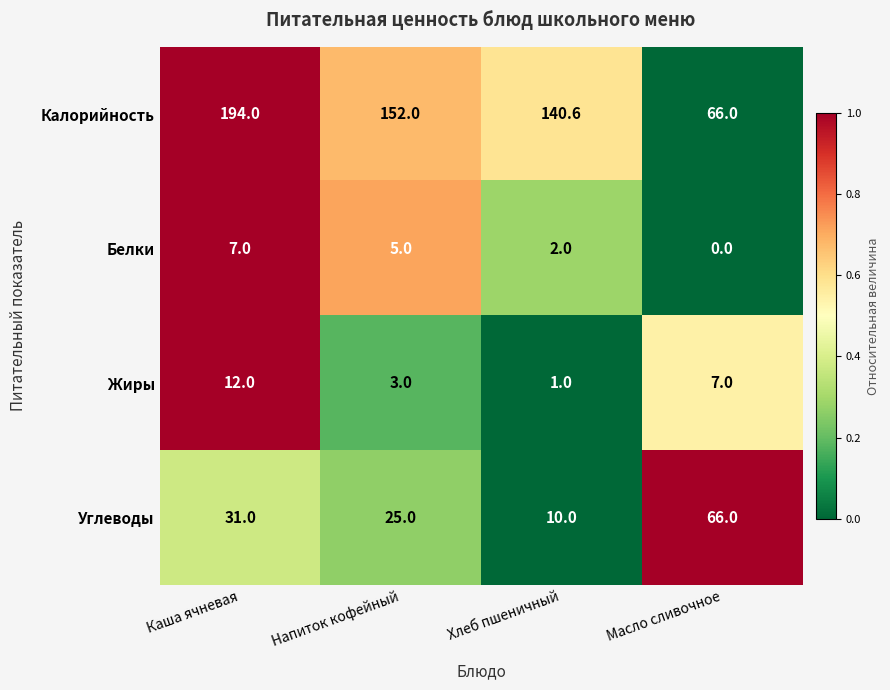

What is the total value across all series at Напиток кофейный?

185.0